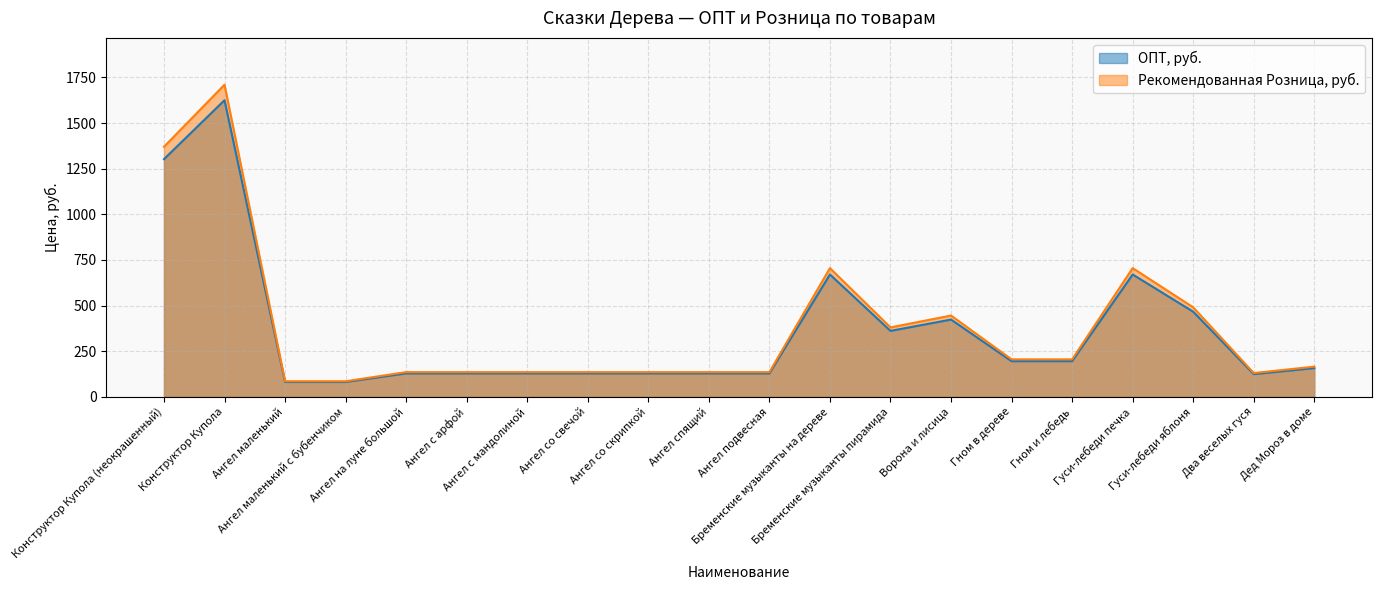

What is the sum of the Рекомендованная Розница, руб. values at Конструктор Купола (неокрашенный) and Два веселых гуся?

1500